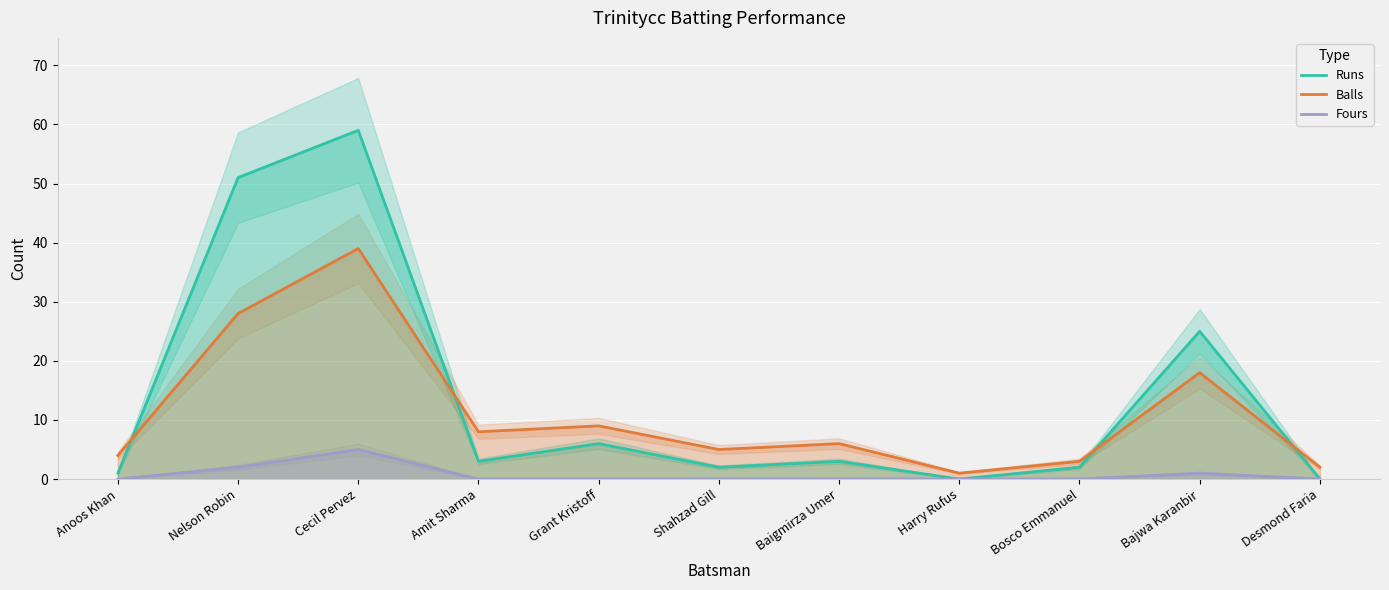

What is the label of the 6th point from the right?

Shahzad Gill